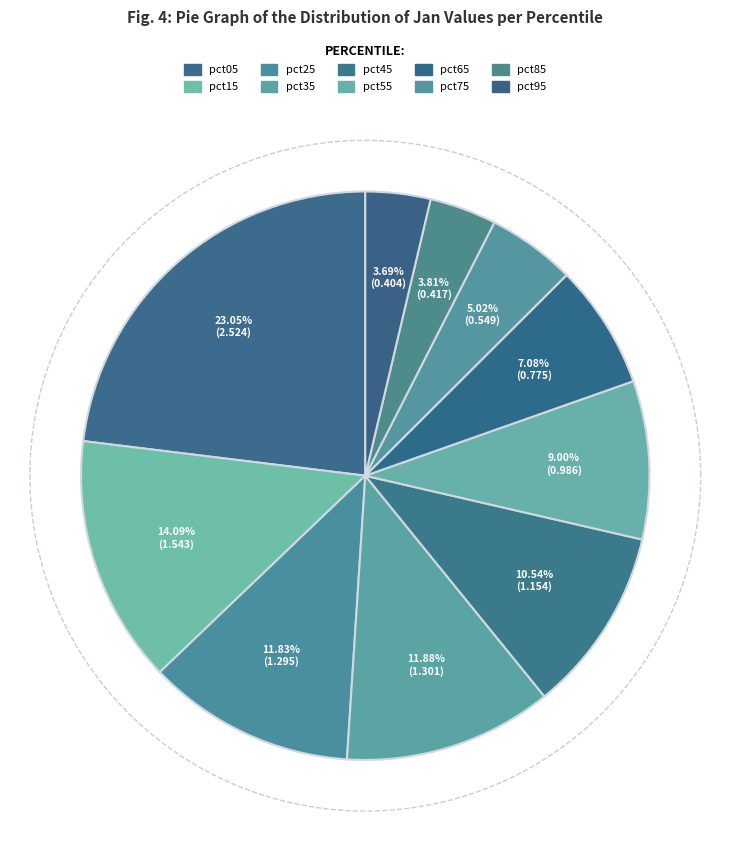

Rank the categories by value from lowest to highest.

pct95, pct85, pct75, pct65, pct55, pct45, pct25, pct35, pct15, pct05